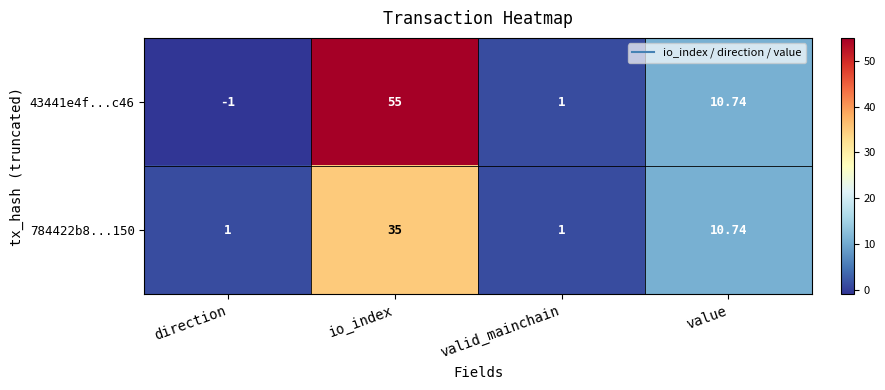

Which series has the widest spread of values?

43441e4f...c46